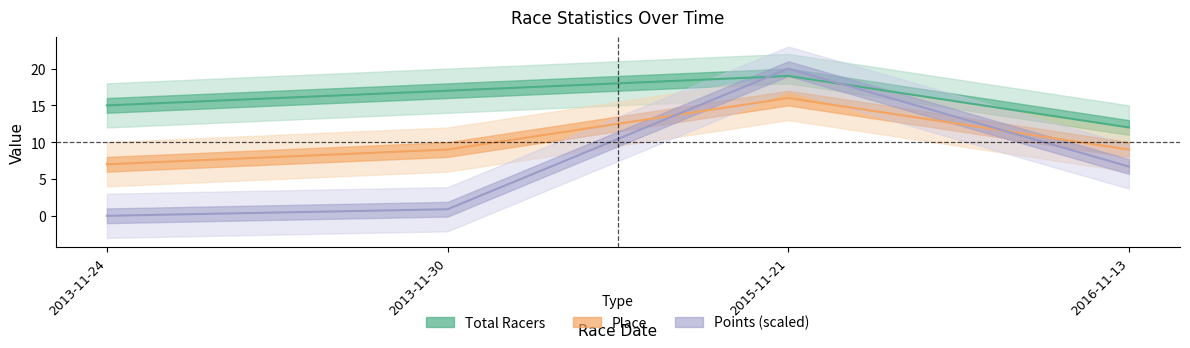

At which label is Points closest to 10?

2016-11-13